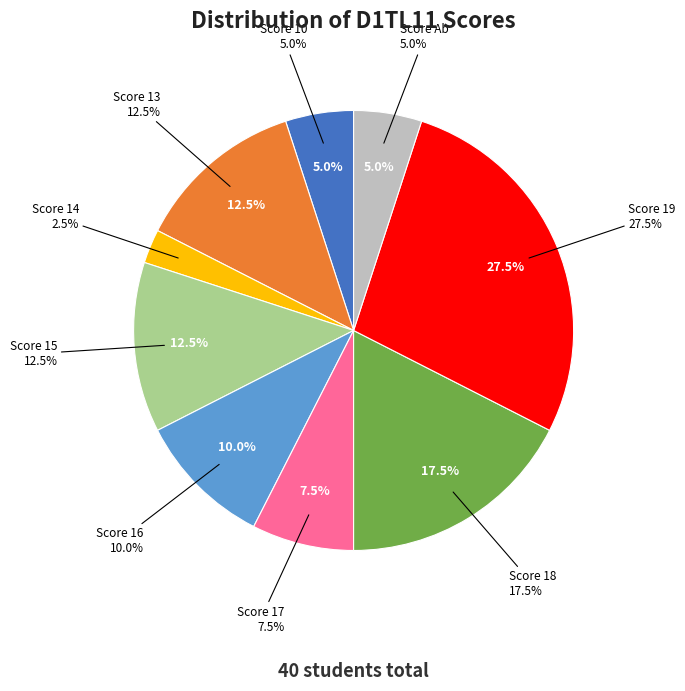

Does 14 account for over 50% of the chart?

No